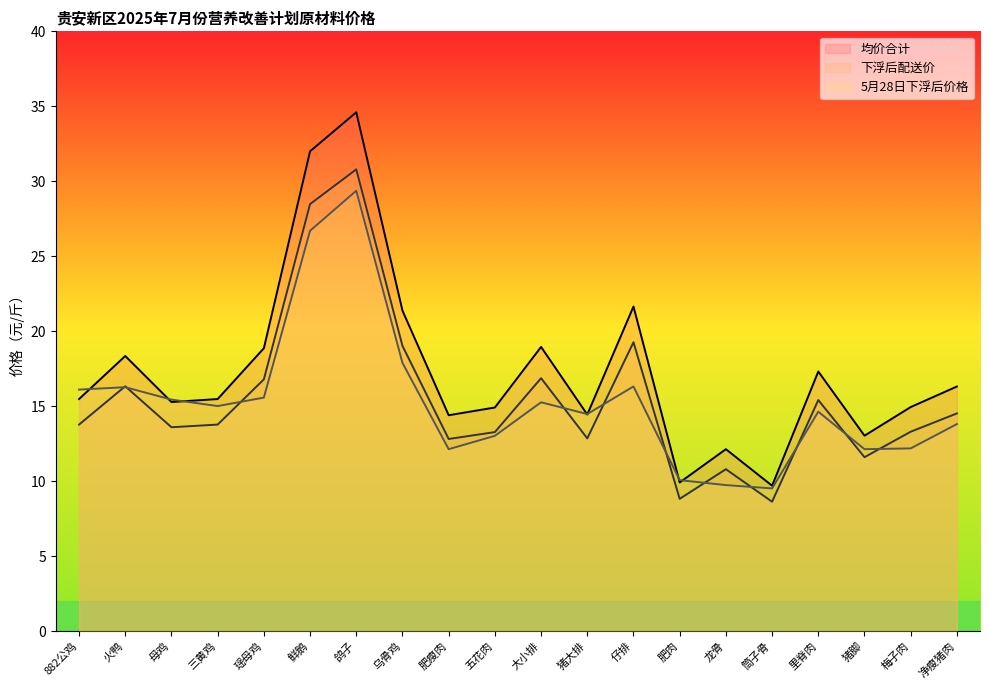

How many lines are shown in the chart?

3